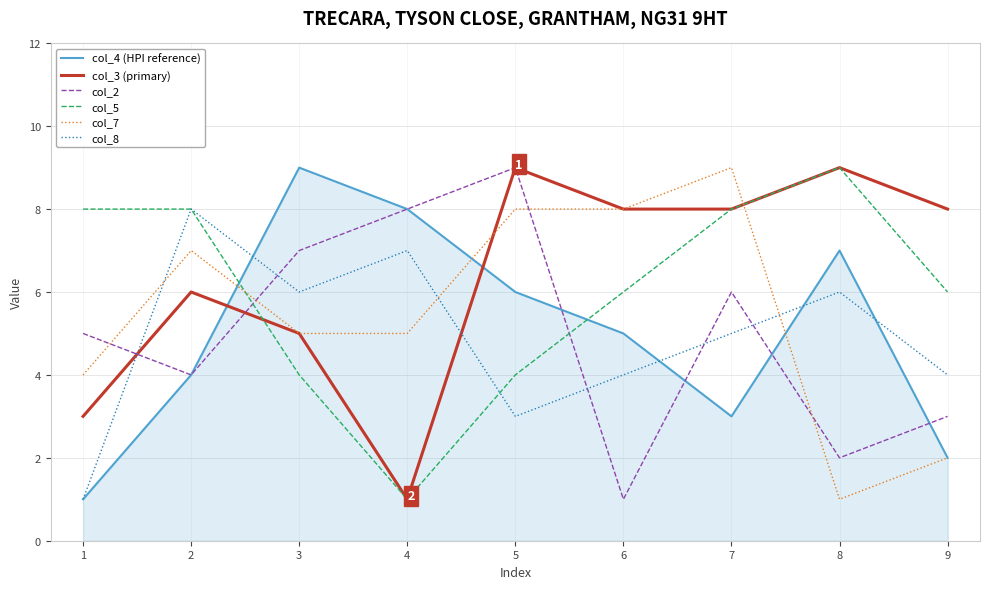

Between 2 and 7, which series saw the biggest shift?

col_8